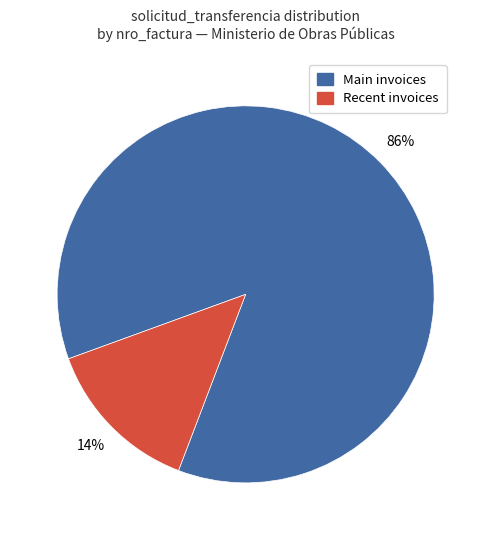

To the nearest percent, what is the average slice percentage?

50%